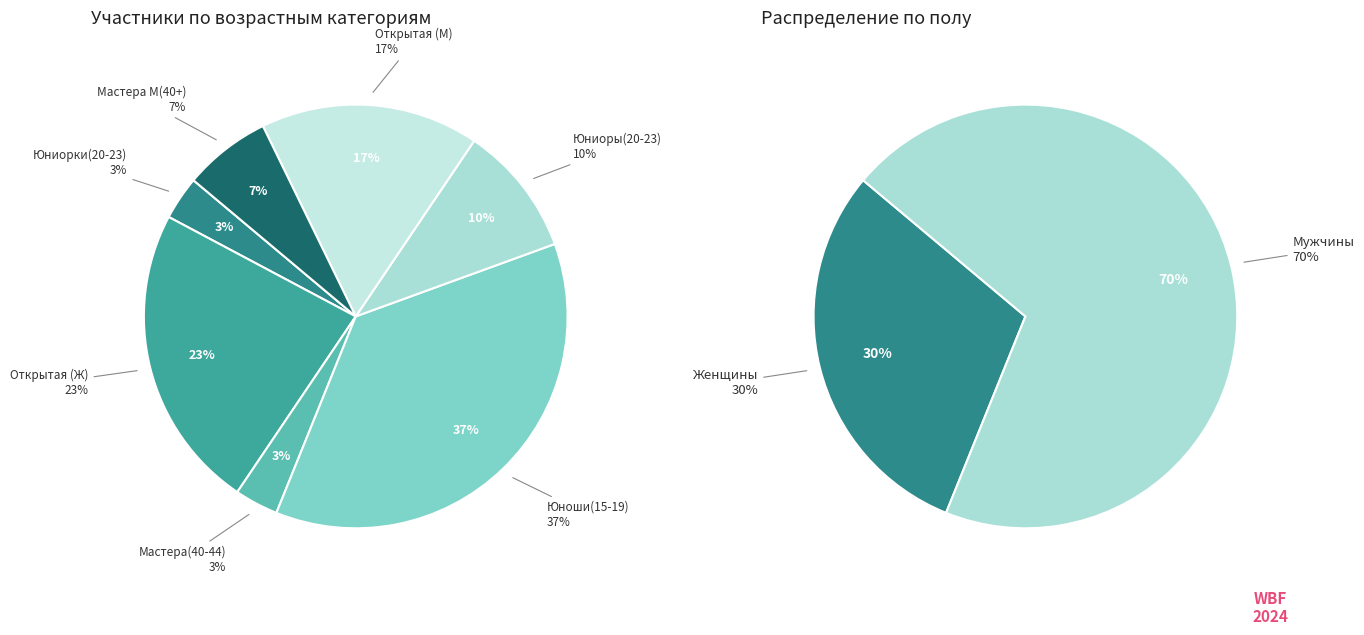

What percentage is the Юниоры(20-23) slice, to the nearest percent?

10%